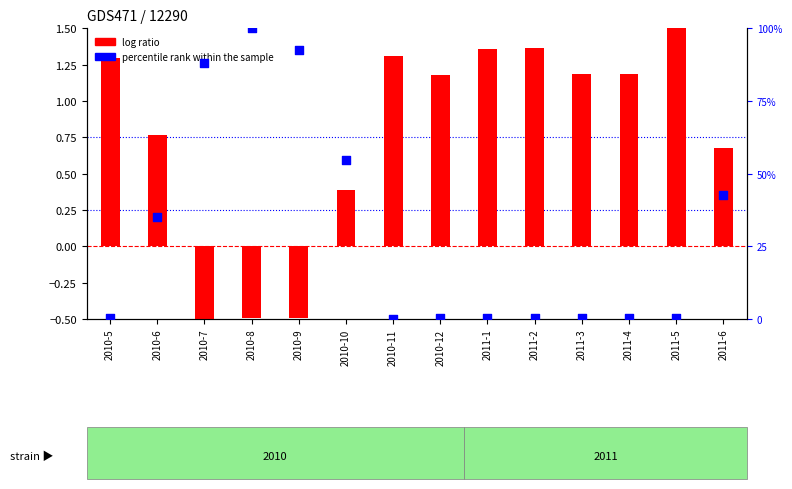

Is the value of percentile rank within the sample at 2011-3 greater than the value of log ratio at 2011-1?

No